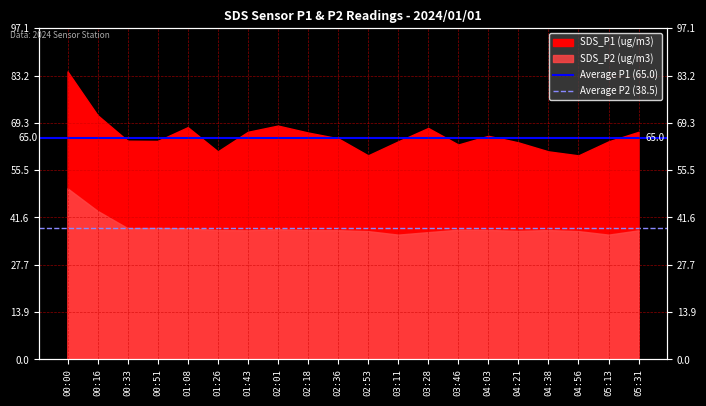

What is the value of the Average P1 (65.0) point at the 2nd from the left?

65.0